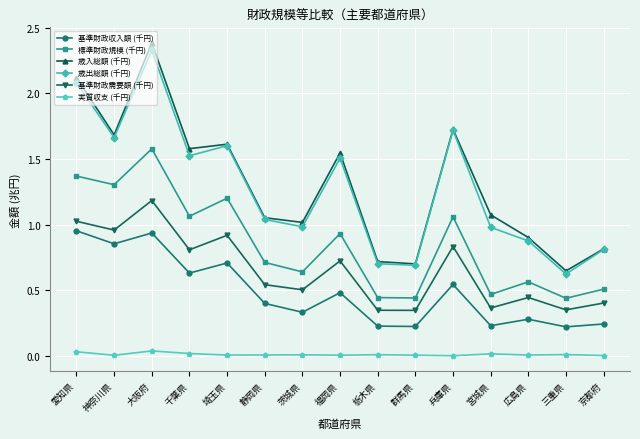

Which series has the widest spread of values?

歳入総額 (千円)